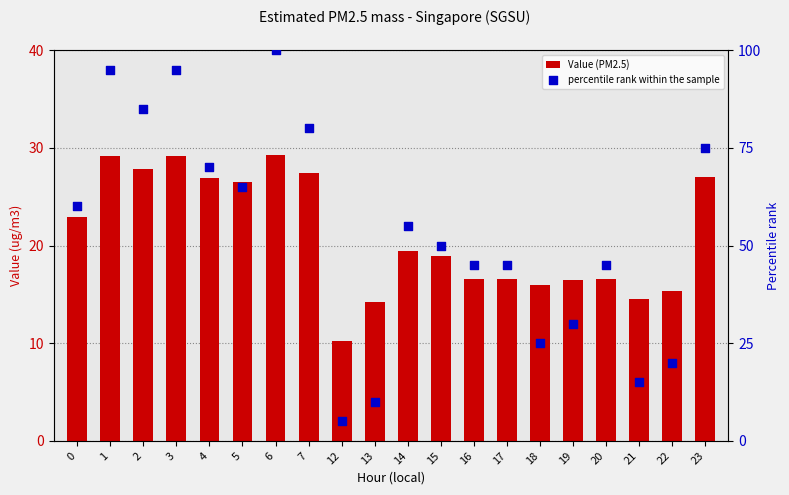

At how many categories does at least one series exceed 95?

1